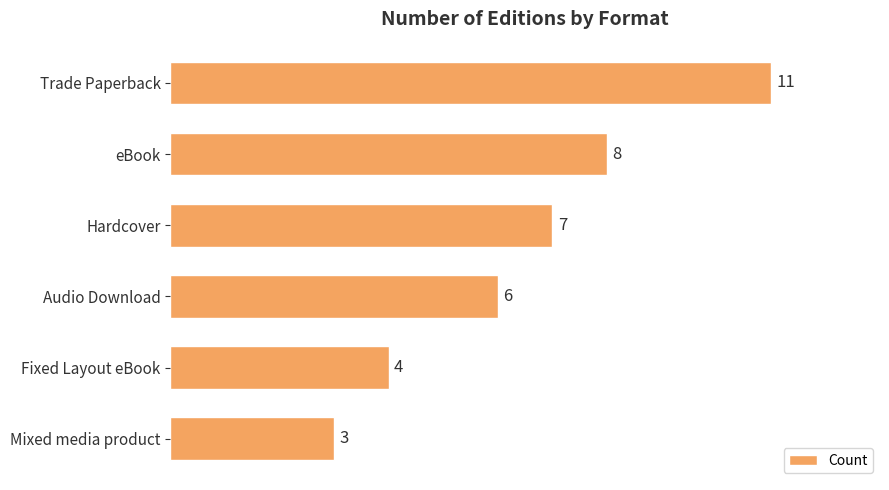

Reading bottom to top, extract all data points from this chart.

Mixed media product=3	Fixed Layout eBook=4	Audio Download=6	Hardcover=7	eBook=8	Trade Paperback=11